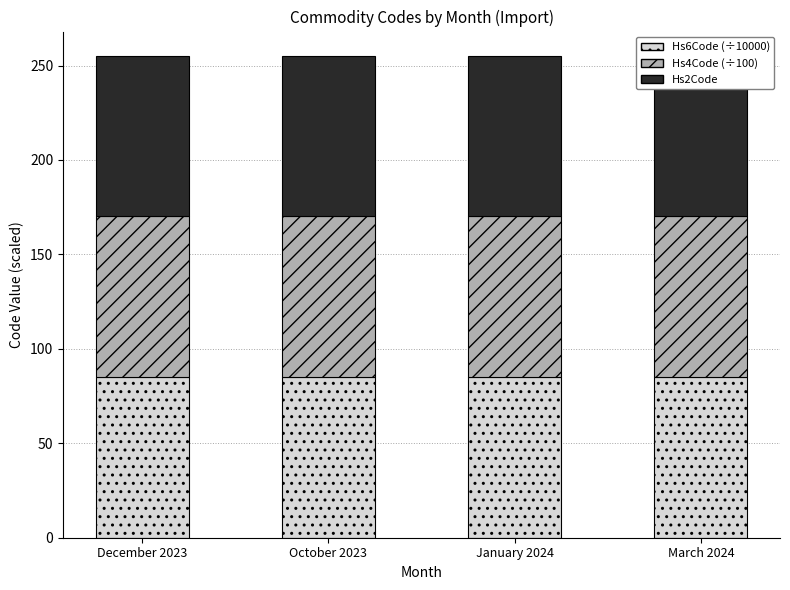

What is the difference between the highest and lowest values at March 2024?

0.1